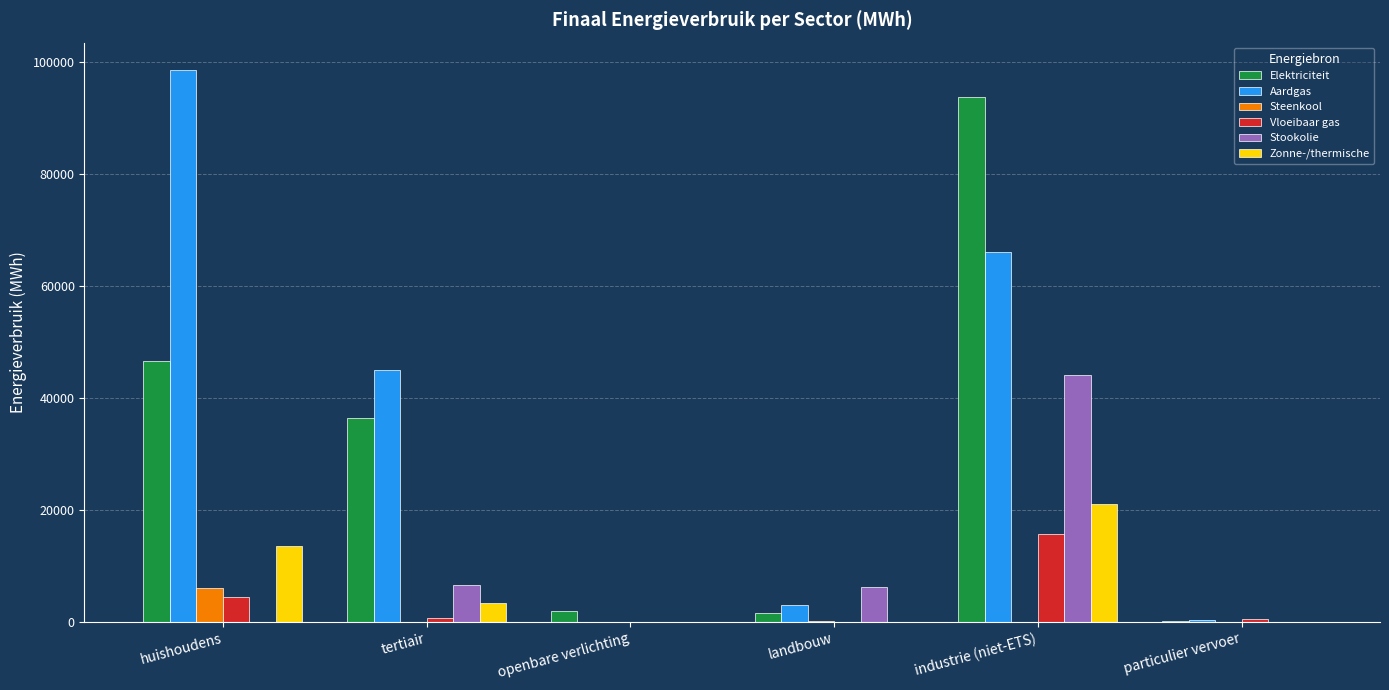

True or false: Elektriciteit has a value of 36350.9 at tertiair.

True